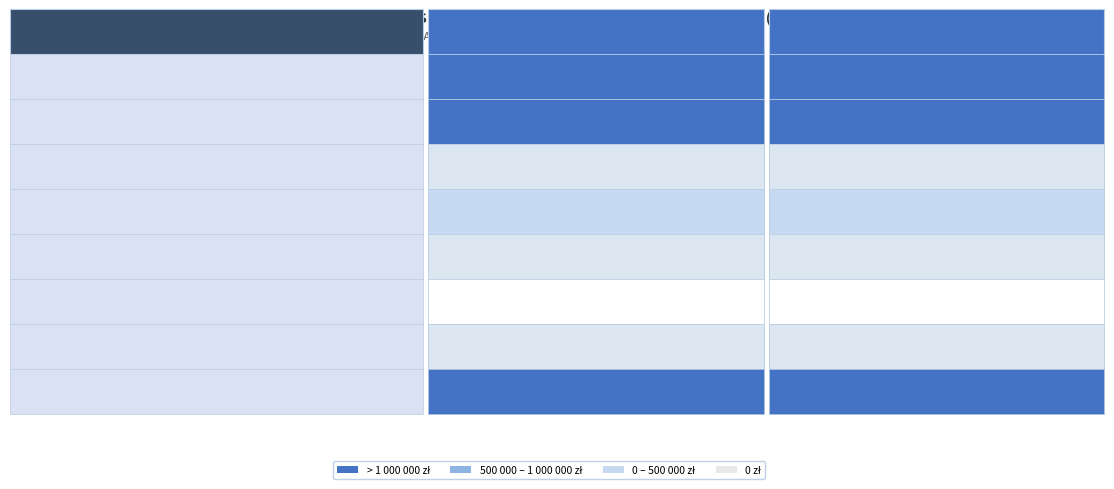

The value of Aktywa at 0 is 3780637.3. True or false?

False